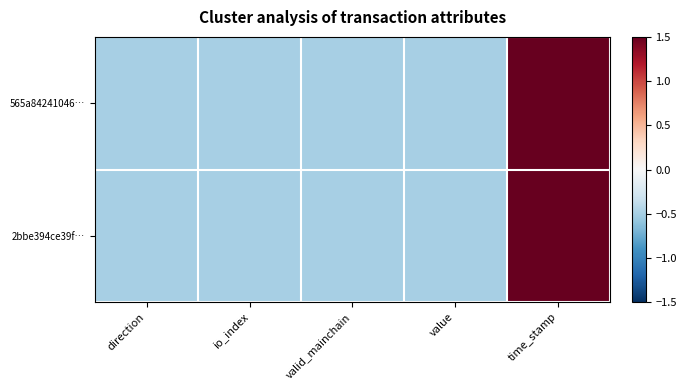

Reading right to left, transcribe all the data shown in this chart.

565a84241046…: time_stamp=2.0	value=-0.5	valid_mainchain=-0.5	io_index=-0.5	direction=-0.5
2bbe394ce39f…: time_stamp=2.0	value=-0.5	valid_mainchain=-0.5	io_index=-0.5	direction=-0.5